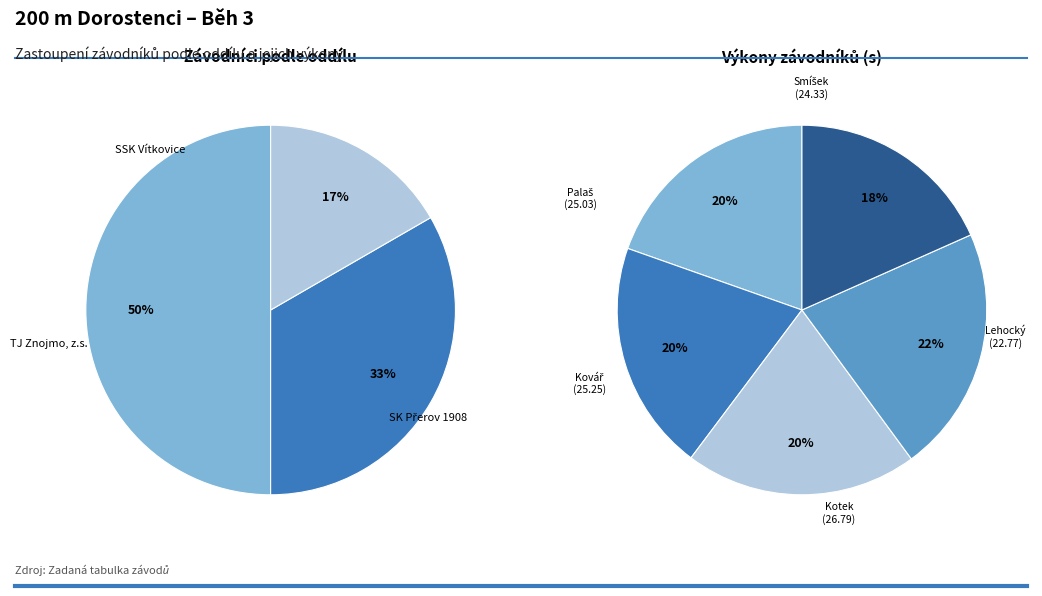

Is it true that 1 is 1% of the pie?

False